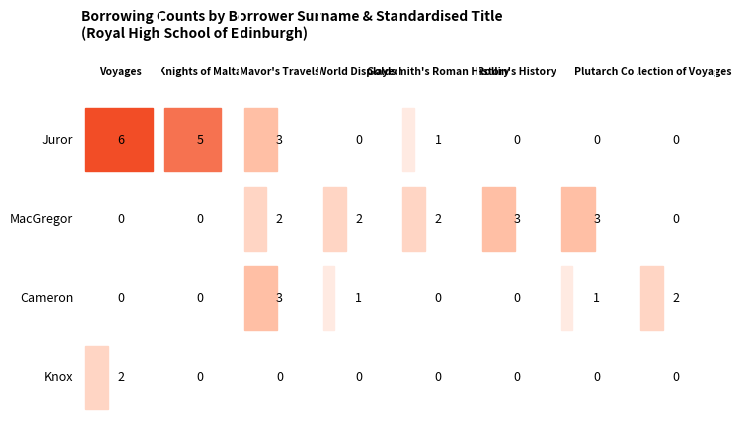

Is it true that Juror equals 6 at Juror?

True